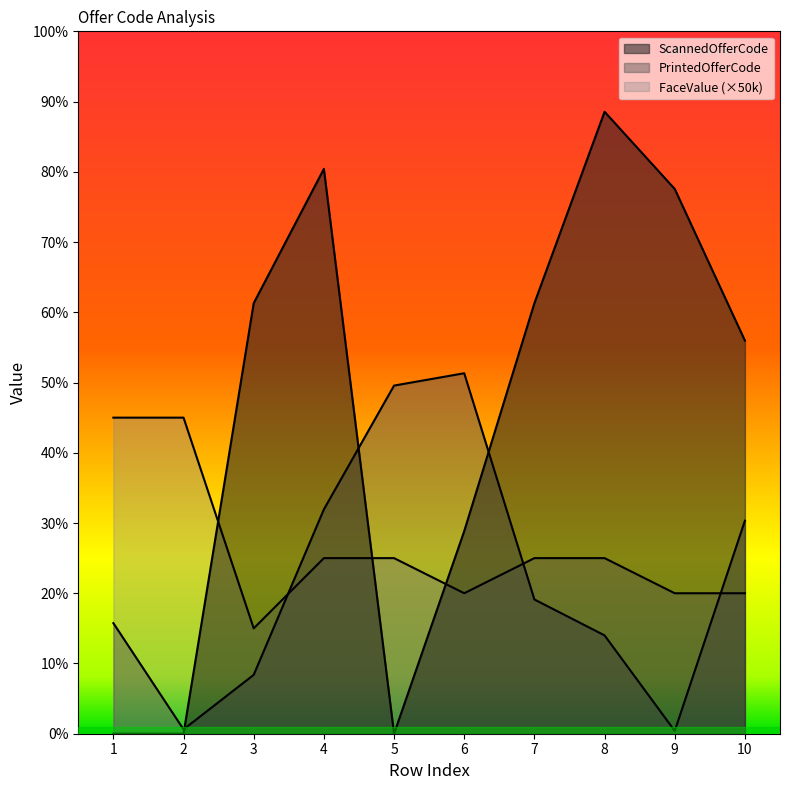

Read the ScannedOfferCode value at 8.

885500